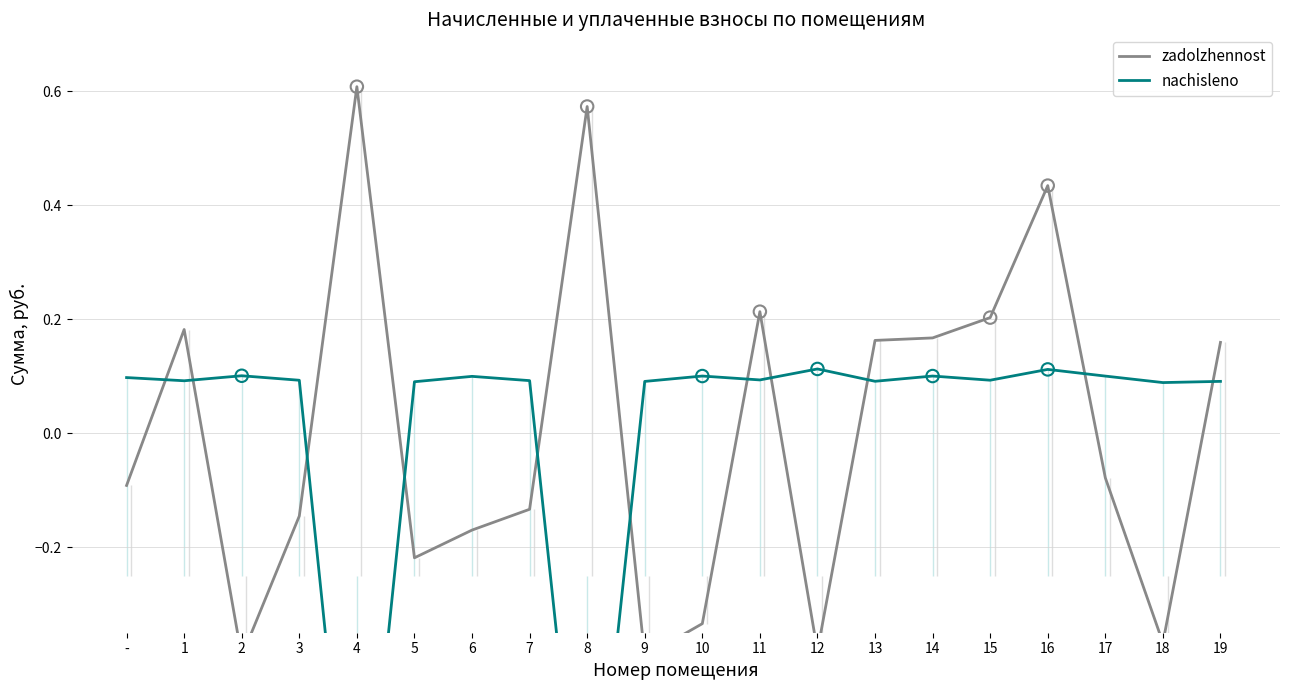

What are all the series names shown in the legend?

zadolzhennost, nachisleno